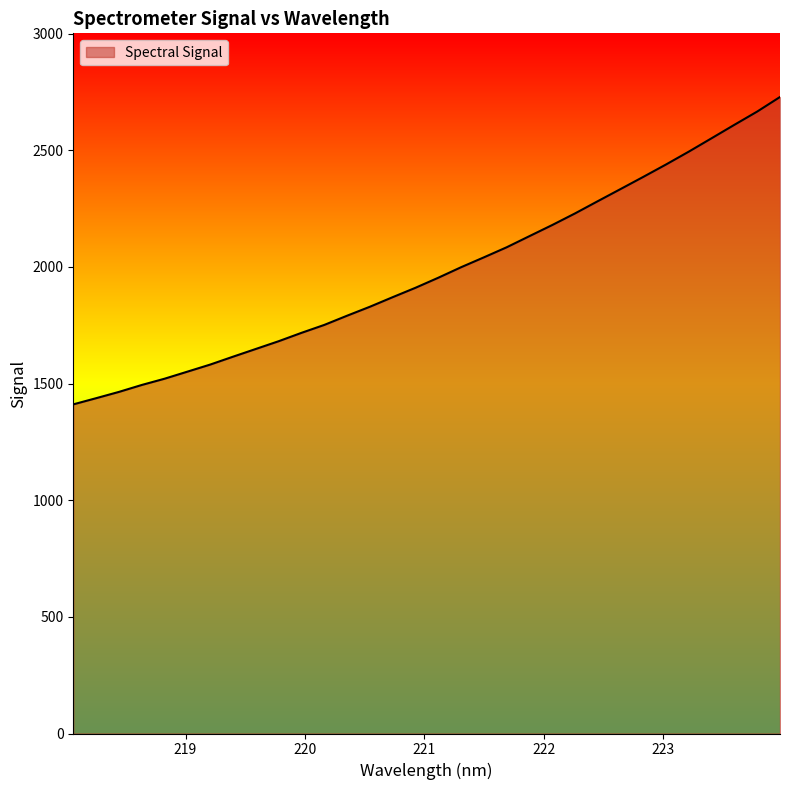

What is the maximum value shown in the chart?

2728.7